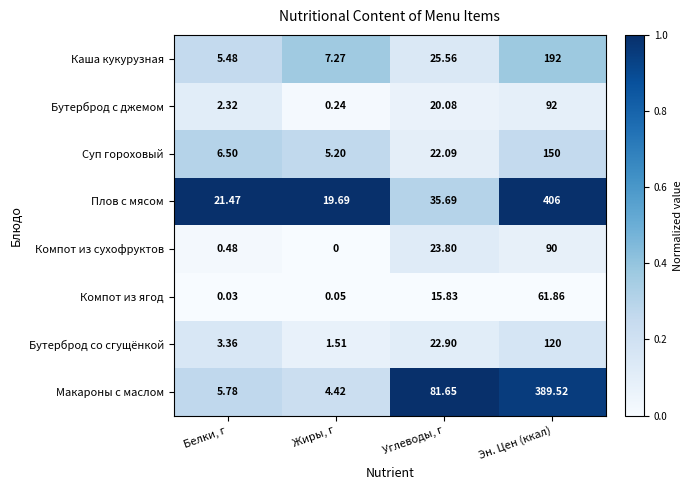

Which category has the lowest value across all series?

Жиры, г